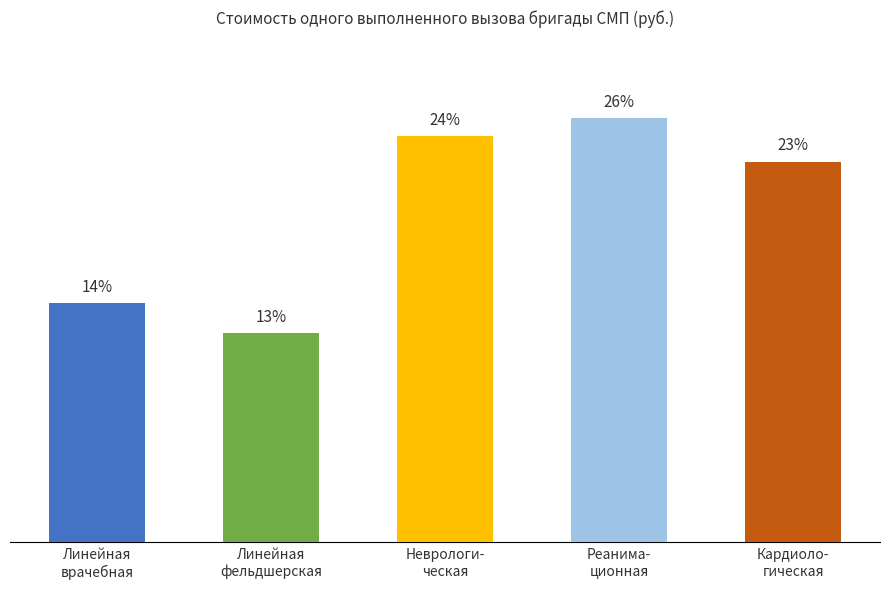

The chart shows a value of 4927.0 at Неврологи-
ческая. True or false?

True